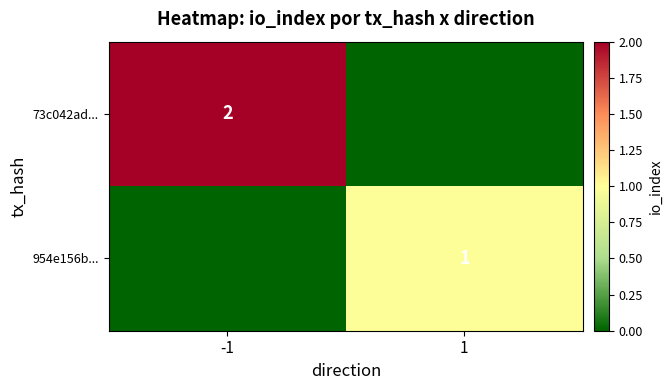

Is the value of 954e156b... at 1 greater than the value of 73c042ad... at -1?

No